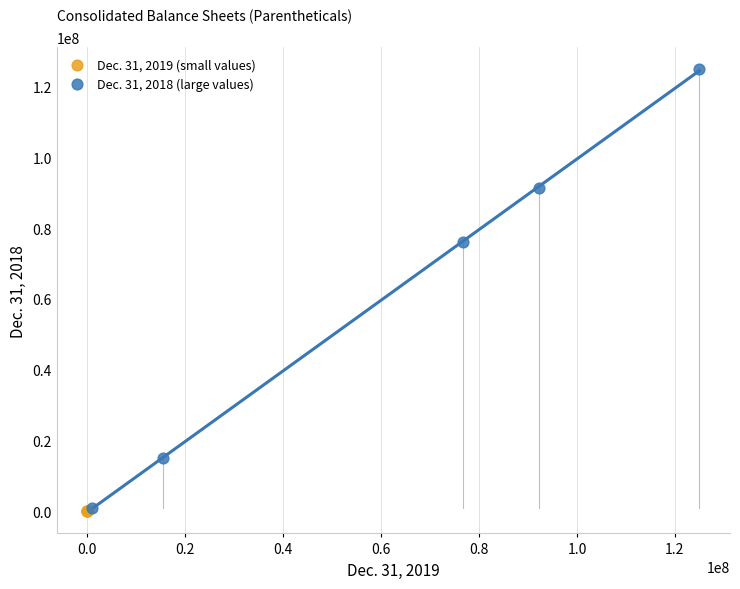

Which series contains the highest Y value?

Dec. 31, 2018 (large values)